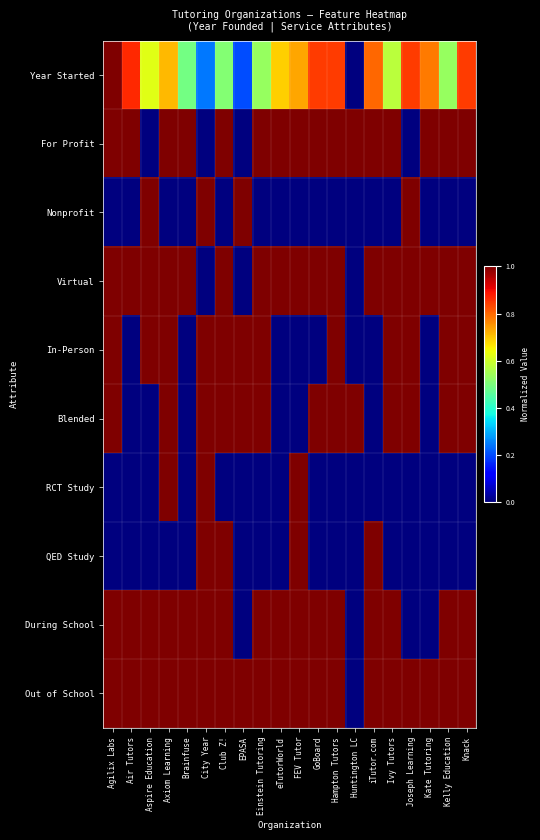

What is the greatest value displayed?

1.0